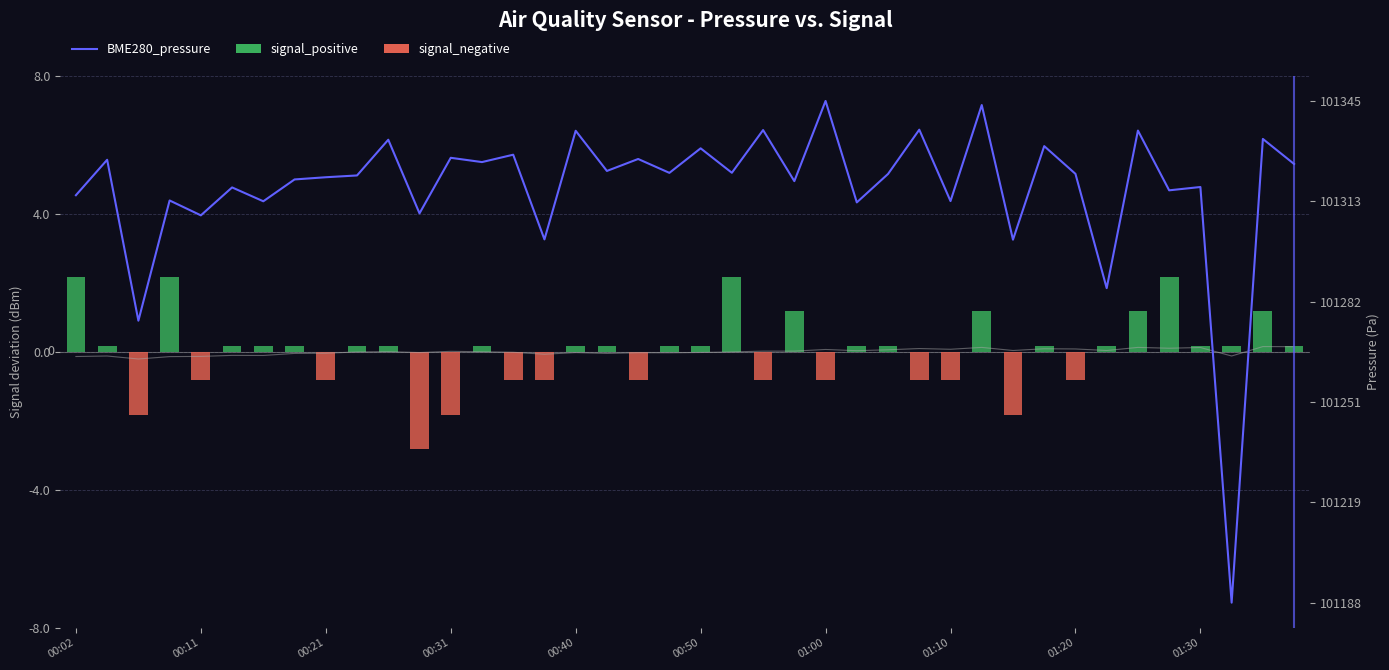

Reading right to left, what are all the values shown in this chart?

BME280_temperature: 0.1	0.2	-0.1	0.1	0.1	0.1	0.0	0.1	0.1	0.0	0.1	0.1	0.1	0.1	0.0	0.1	0.0	0.0	-0.0	-0.0	-0.0	-0.0	-0.0	-0.0	-0.1	-0.0	0.0	0.0	-0.0	0.0	-0.0	-0.0	-0.0	-0.1	-0.1	-0.1	-0.1	-0.2	-0.1	-0.1
signal_positive: 0.2	1.2	0.2	0.2	2.2	1.2	0.2	0.0	0.2	0.0	1.2	0.0	0.0	0.2	0.2	0.0	1.2	0.0	2.2	0.2	0.2	0.0	0.2	0.2	0.0	0.0	0.2	0.0	0.0	0.2	0.2	0.0	0.2	0.2	0.2	0.0	2.2	0.0	0.2	2.2
signal_negative: 0.0	0.0	0.0	0.0	0.0	0.0	0.0	-0.8	0.0	-1.8	0.0	-0.8	-0.8	0.0	0.0	-0.8	0.0	-0.8	0.0	0.0	0.0	-0.8	0.0	0.0	-0.8	-0.8	0.0	-1.8	-2.8	0.0	0.0	-0.8	0.0	0.0	0.0	-0.8	0.0	-1.8	0.0	0.0
BME280_pressure: 101325.1	101332.9	101187.7	101317.9	101316.8	101335.6	101286.2	101322.0	101330.7	101301.4	101343.6	101313.5	101335.8	101322.0	101313.1	101344.8	101319.7	101335.7	101322.3	101330.0	101322.3	101326.7	101322.9	101335.5	101301.5	101328.0	101325.7	101327.0	101309.6	101332.7	101321.5	101320.9	101320.2	101313.4	101317.8	101309.0	101313.7	101276.0	101326.4	101315.3